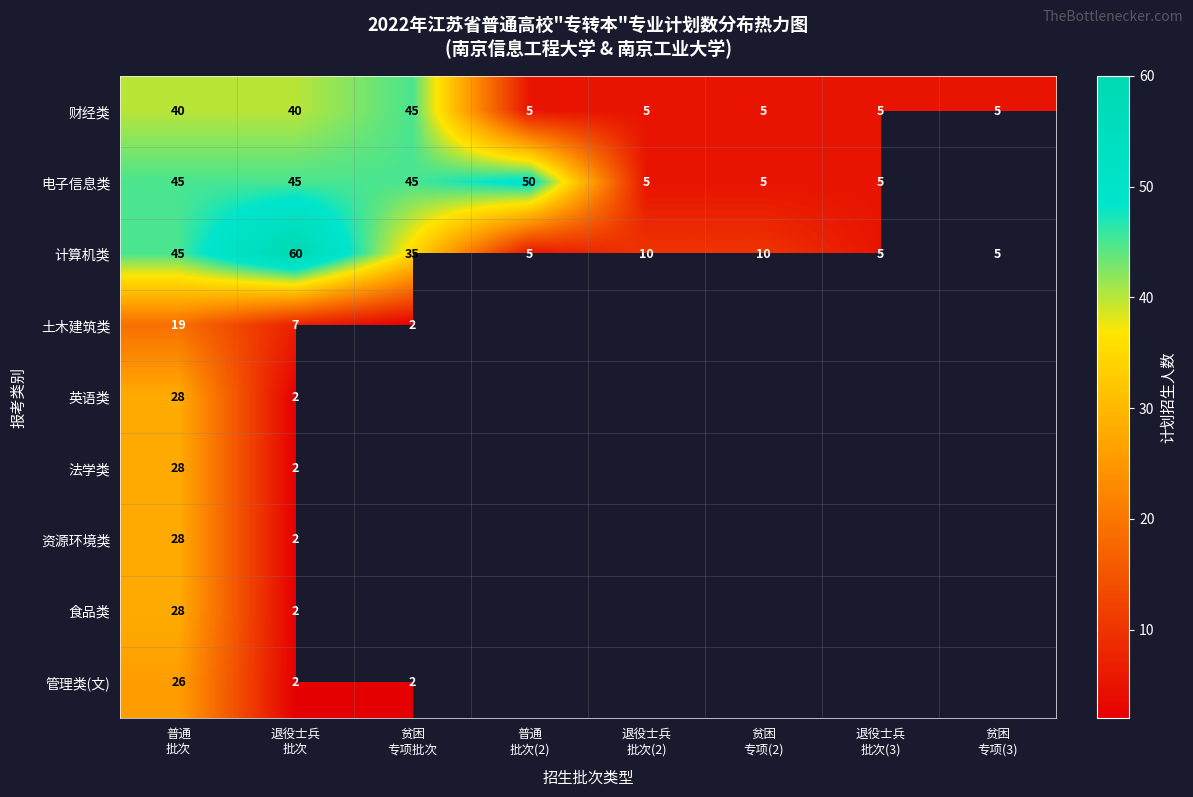

At which label is 计算机类 closest to 32?

贫困 专项批次